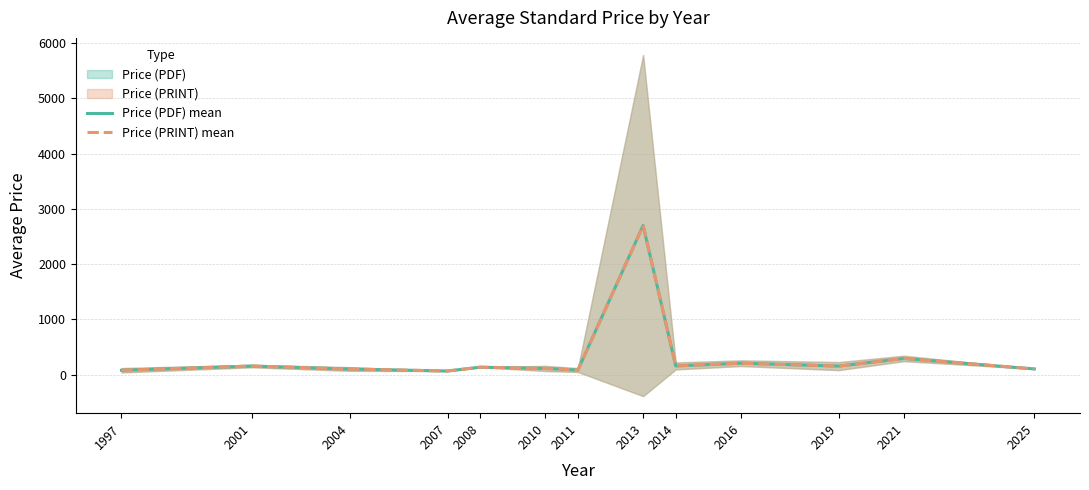

Where does the Price (PDF) mean series first go above 134?

2001